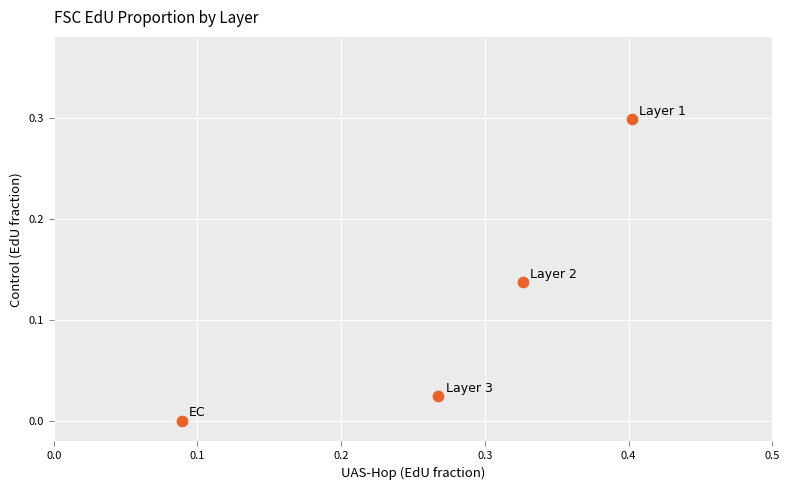

What is the range of Y values (max minus min)?

0.3